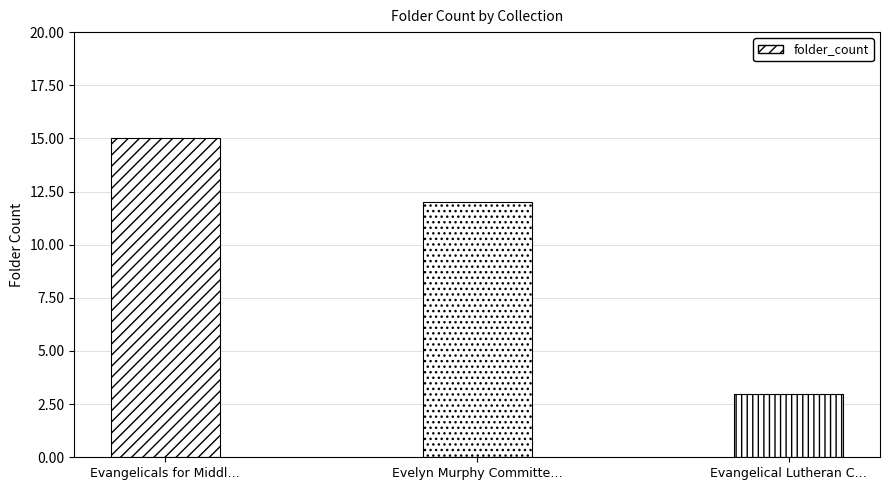

What is the change in value from Evelyn Murphy Committe… to Evangelical Lutheran C…?

-9